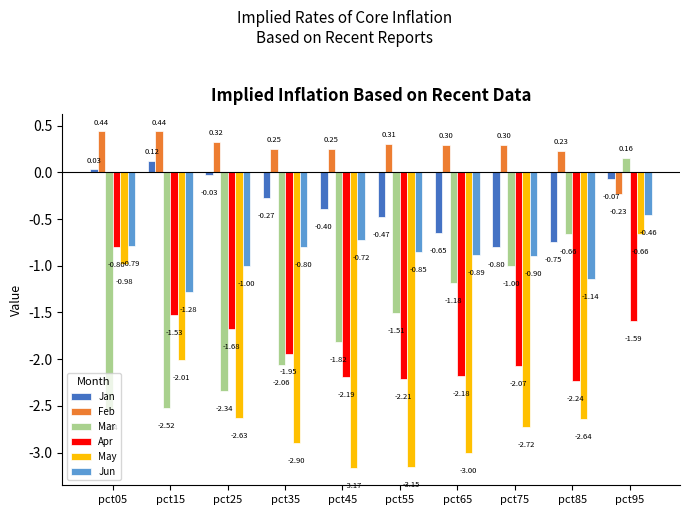

At which label is Mar closest to -1?

pct75